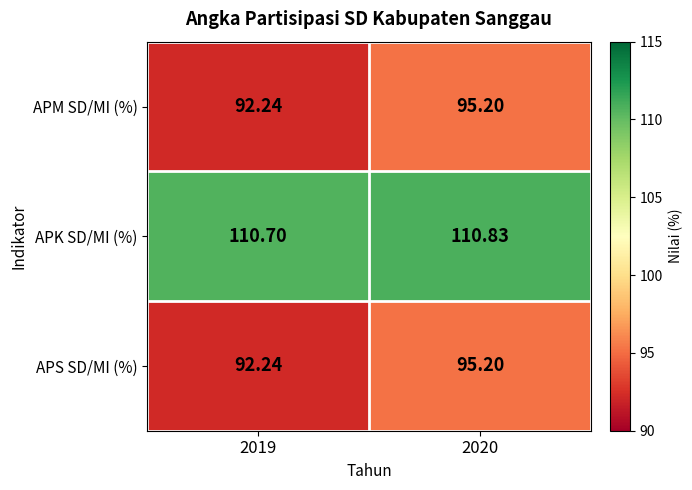

Is the value of APM SD/MI (%) at 2020 greater than the value of APS SD/MI (%) at 2019?

Yes